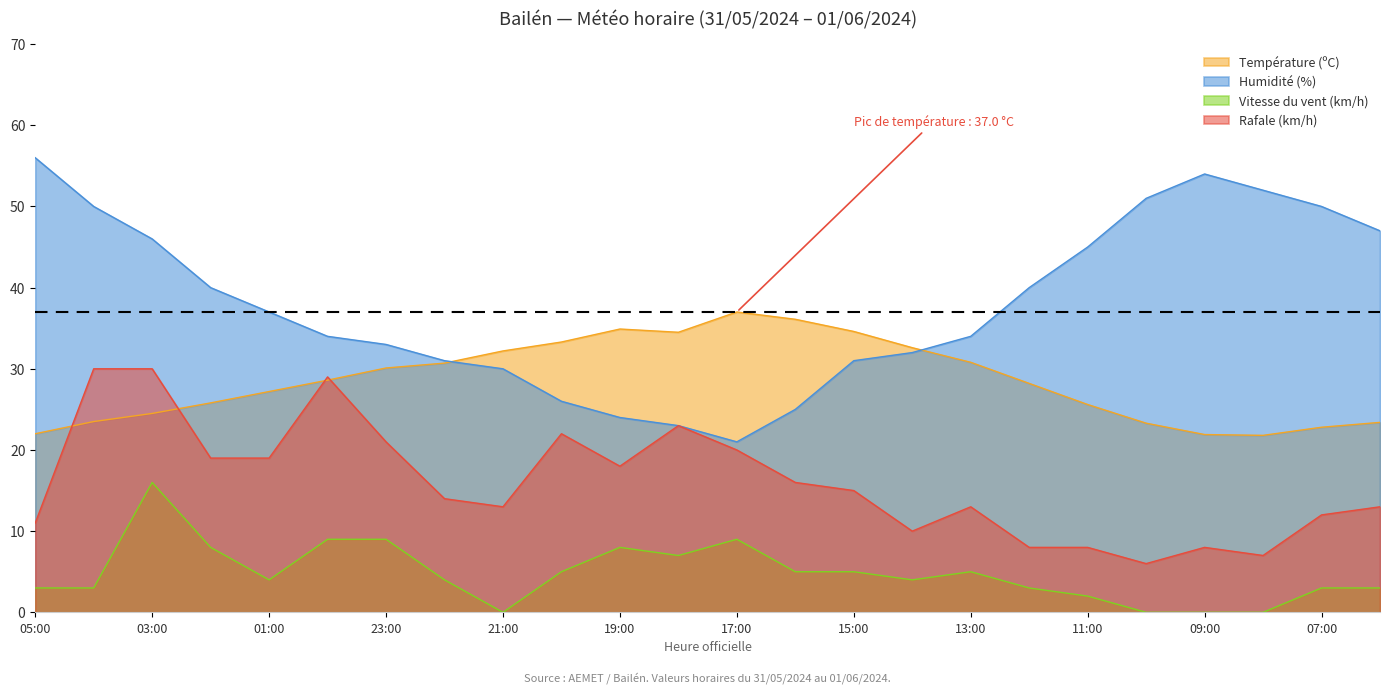

At 08:00, list the series in order from smallest to largest.

Vitesse du vent (km/h), Rafale (km/h), Température (ºC), Humidité (%)